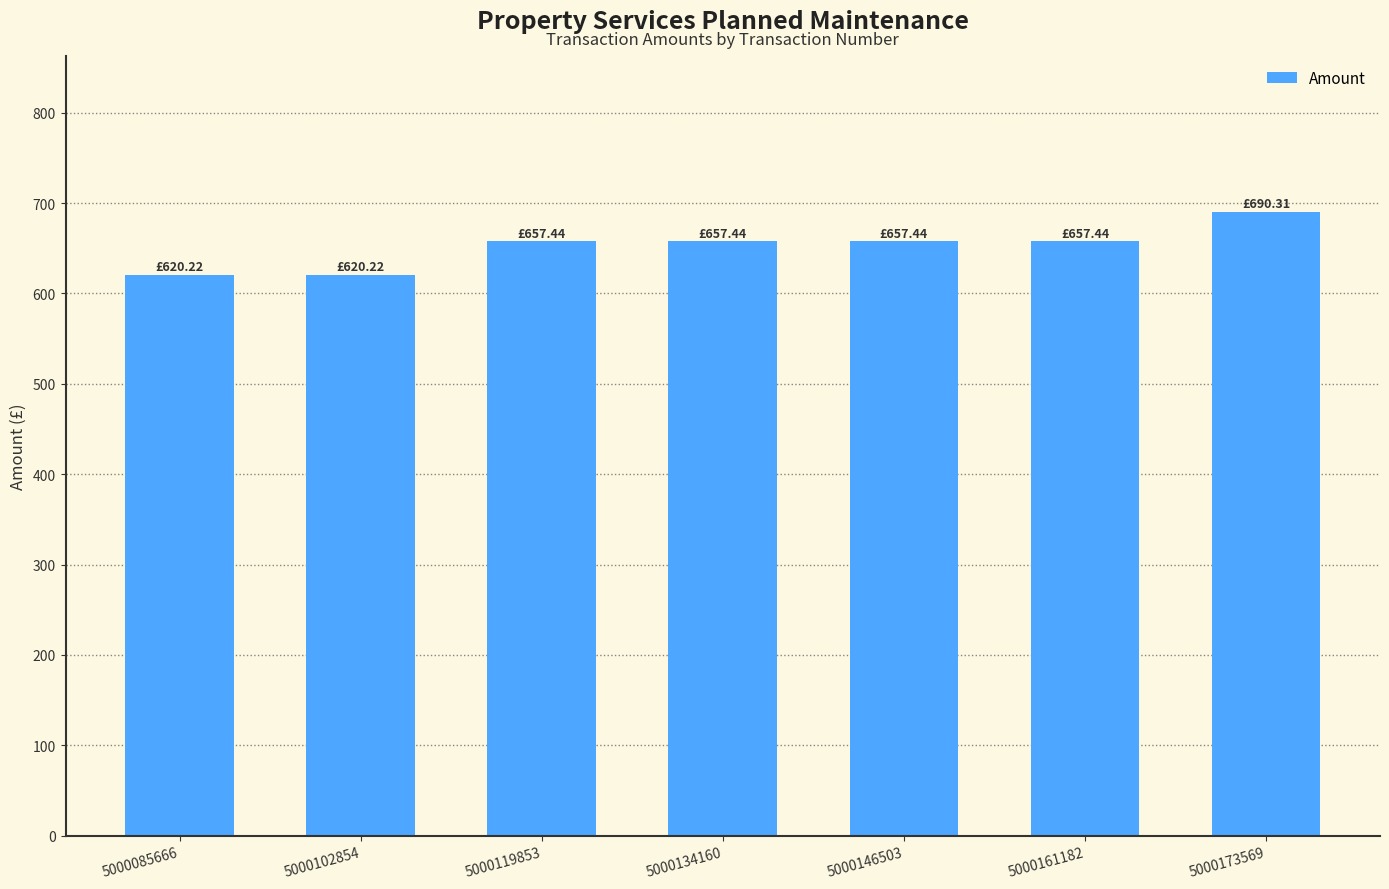

How many distinct data groups are displayed?

1